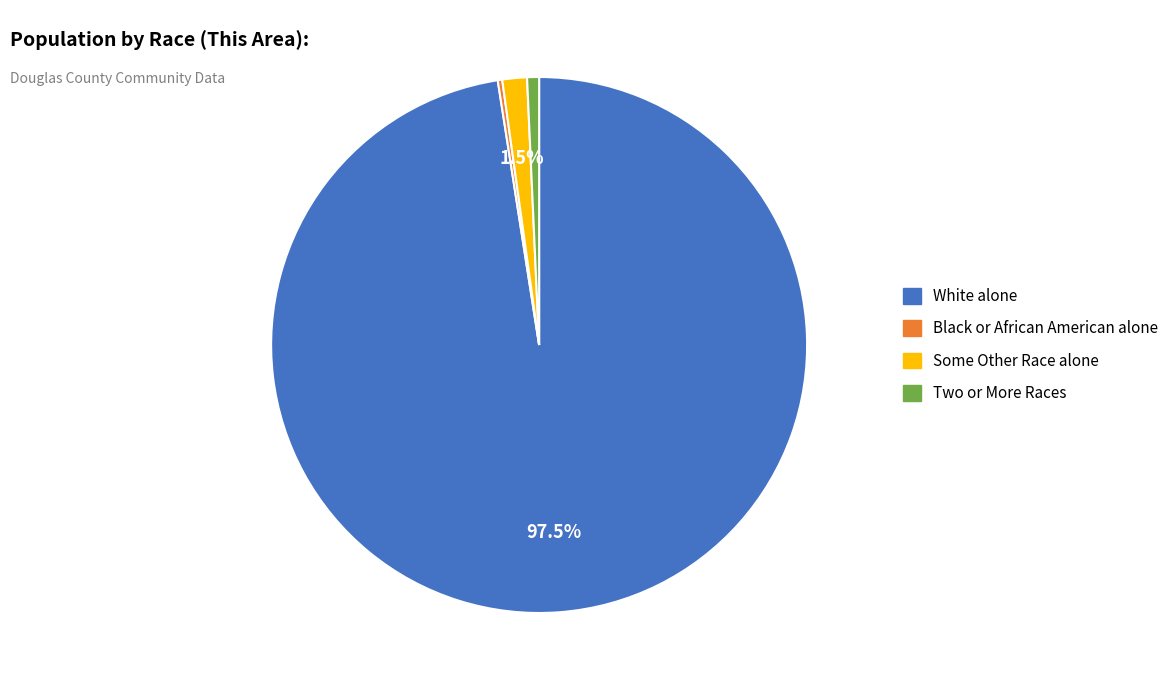

Is there a majority slice in this chart?

Yes